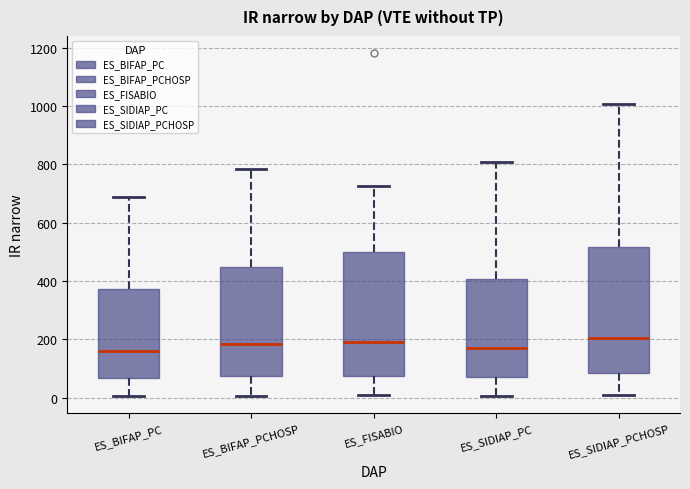

Reading left to right, read every box against the y-axis: the position of its median line, the range the box covers, and the ends of its whiskers. The values are not printed on the chart, so give them approximately, as read against the axis.

ES_BIFAP_PC: median 160, box 60 to 380, whiskers 0 to 680
ES_BIFAP_PCHOSP: median 180, box 80 to 440, whiskers 0 to 780
ES_FISABIO: median 200, box 80 to 500, whiskers 0 to 720
ES_SIDIAP_PC: median 180, box 60 to 400, whiskers 0 to 800
ES_SIDIAP_PCHOSP: median 200, box 80 to 520, whiskers 0 to 1000